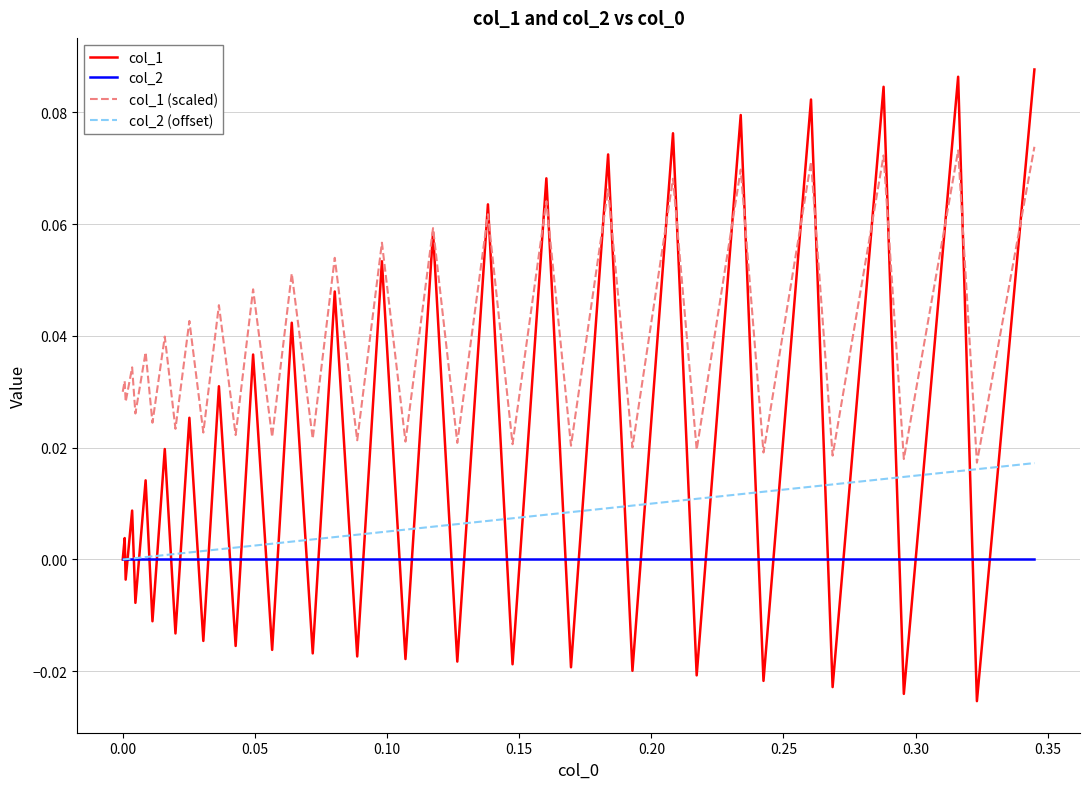

Which series has the largest range (max minus min)?

col_1